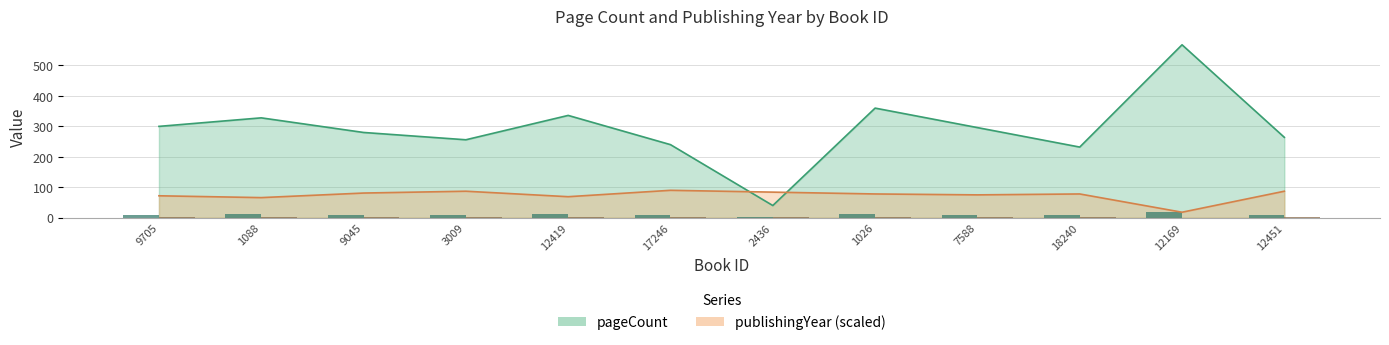

What is the label of the 8th bar from the right?

12419